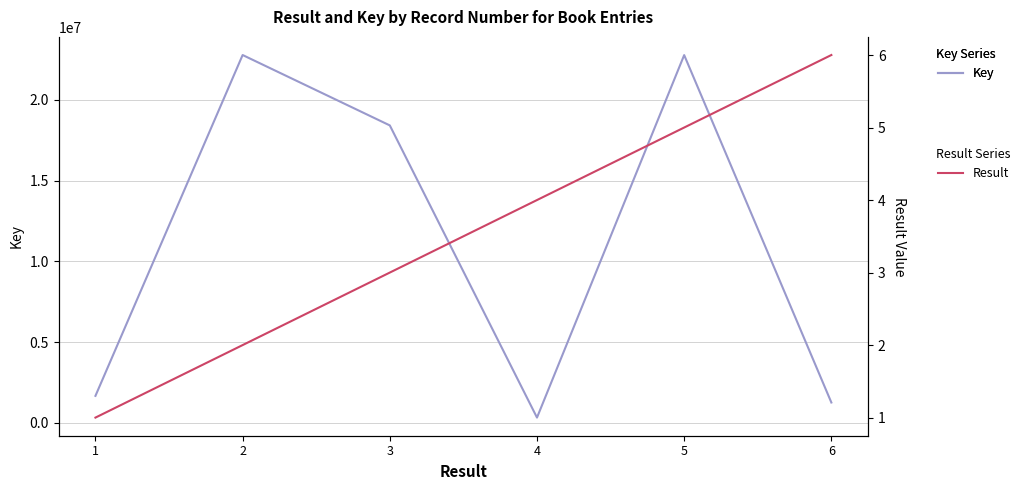

Which series has the widest spread of values?

Key